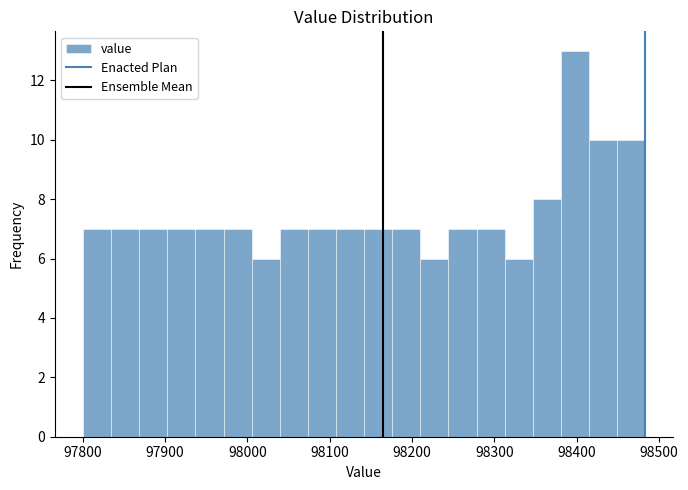

Around what value on the x-axis is the tallest bar? Give the approximate position of its centre, as read against the axis.

98400